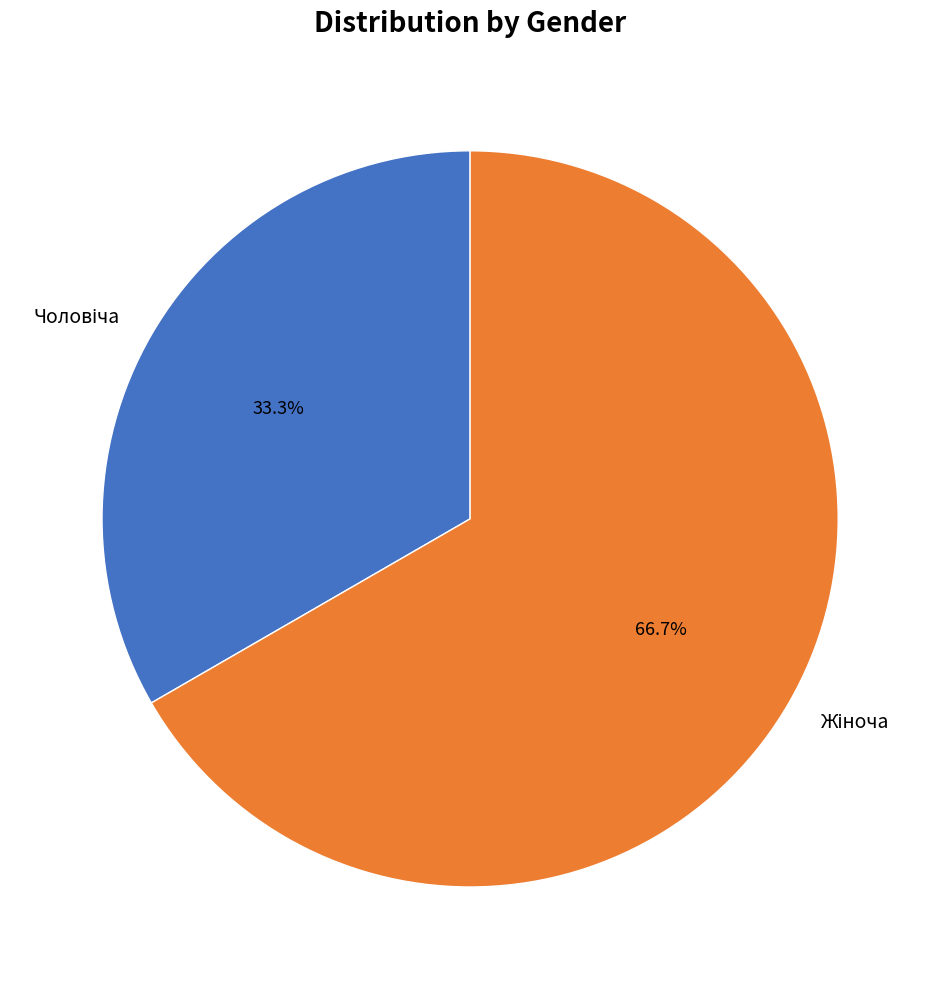

Is there a majority slice in this chart?

Yes